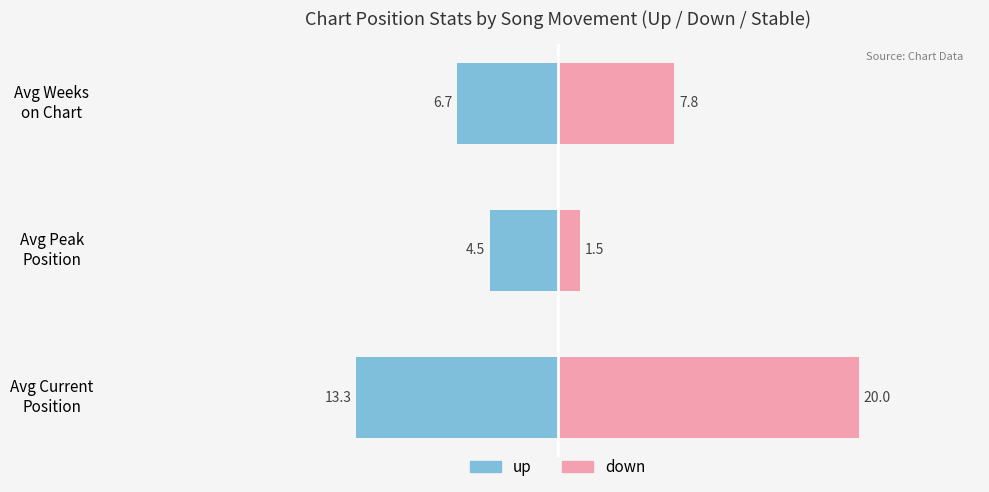

Rank the series by their average value, from highest to lowest.

down, up